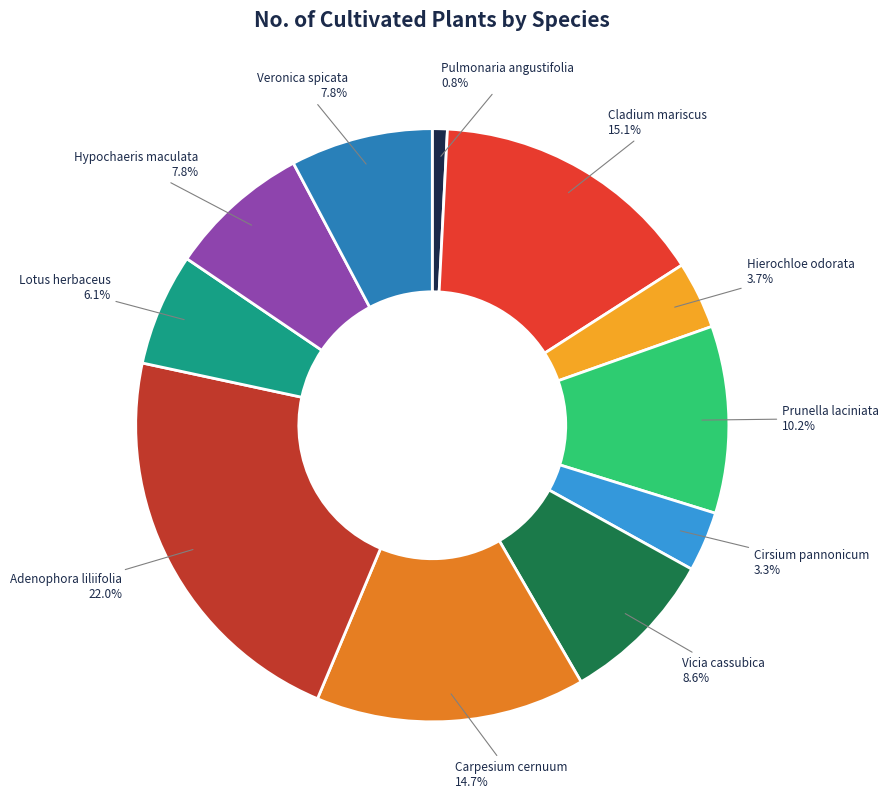

Between Lotus herbaceus and Hierochloe odorata, which is larger?

Lotus herbaceus